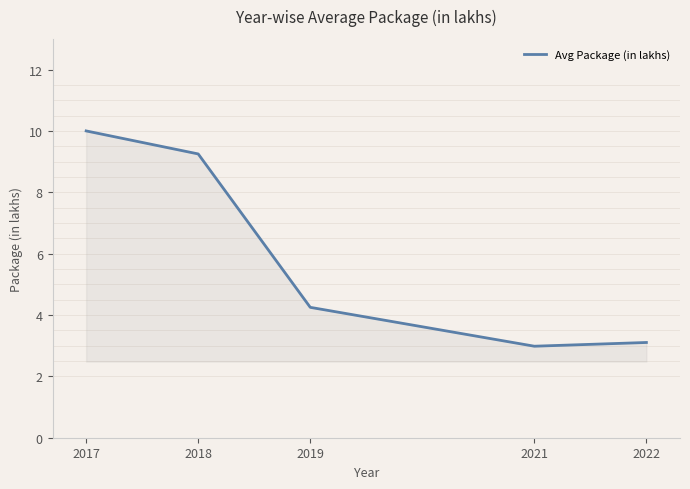

How many values are below 4?

2